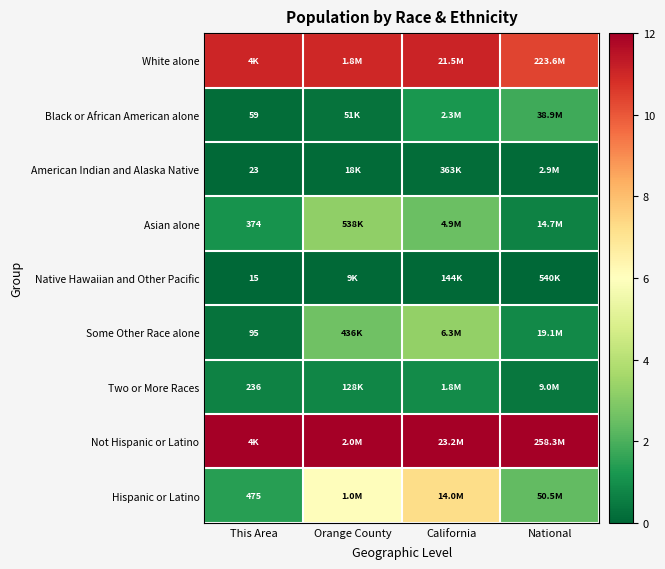

Is it true that White alone equals 11.1 at California?

True